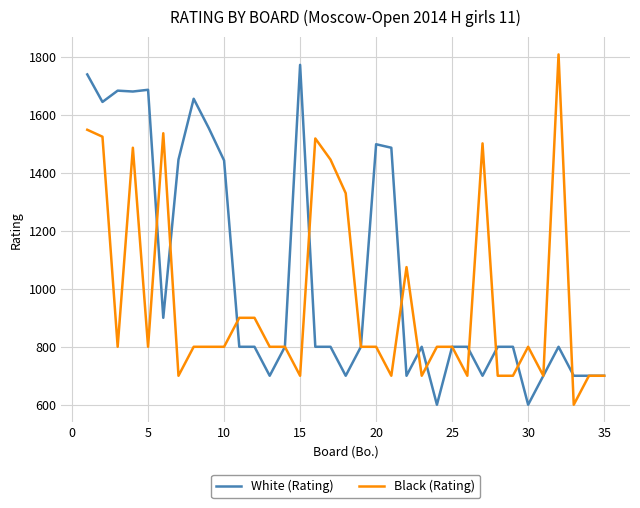

What are all the series names shown in the legend?

White (Rating), Black (Rating)